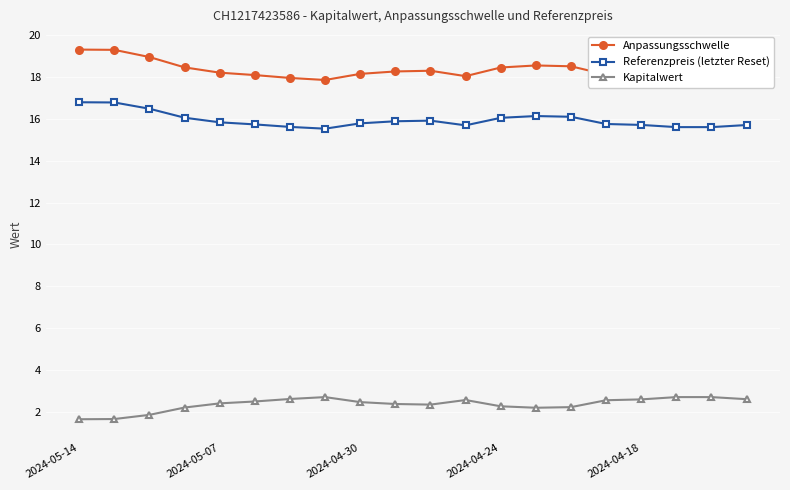

What is the highest value of the Referenzpreis (letzter Reset) series?

16.8